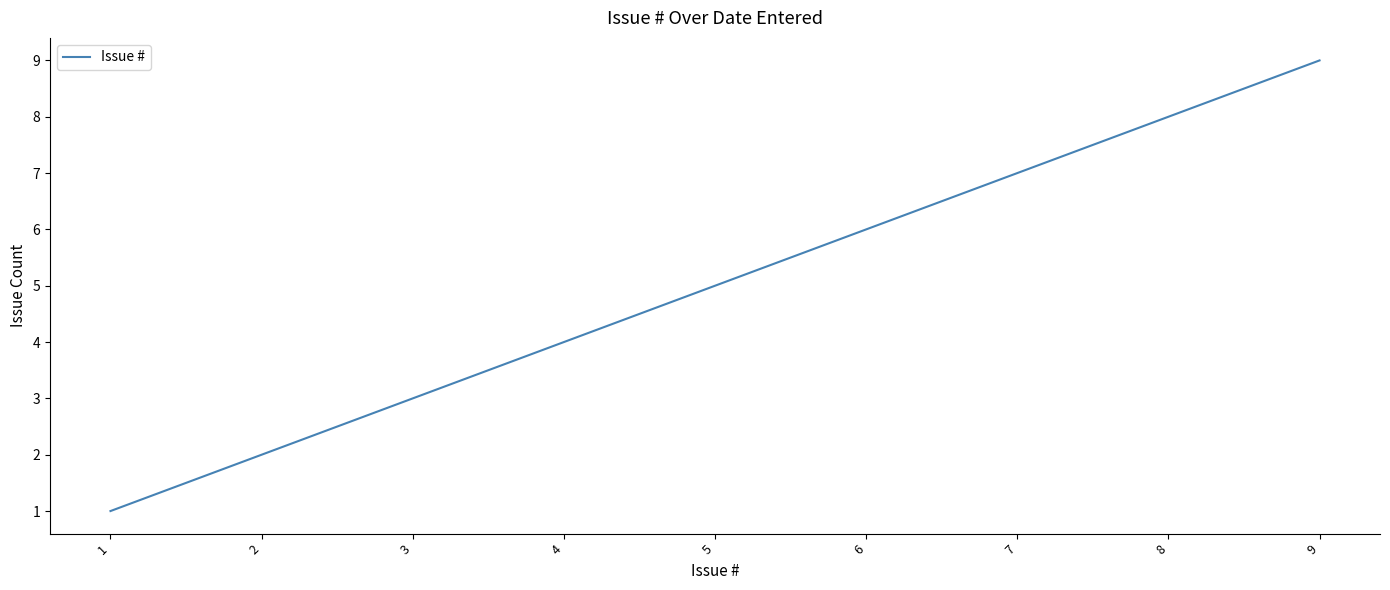

The value at 4 is 4. True or false?

True